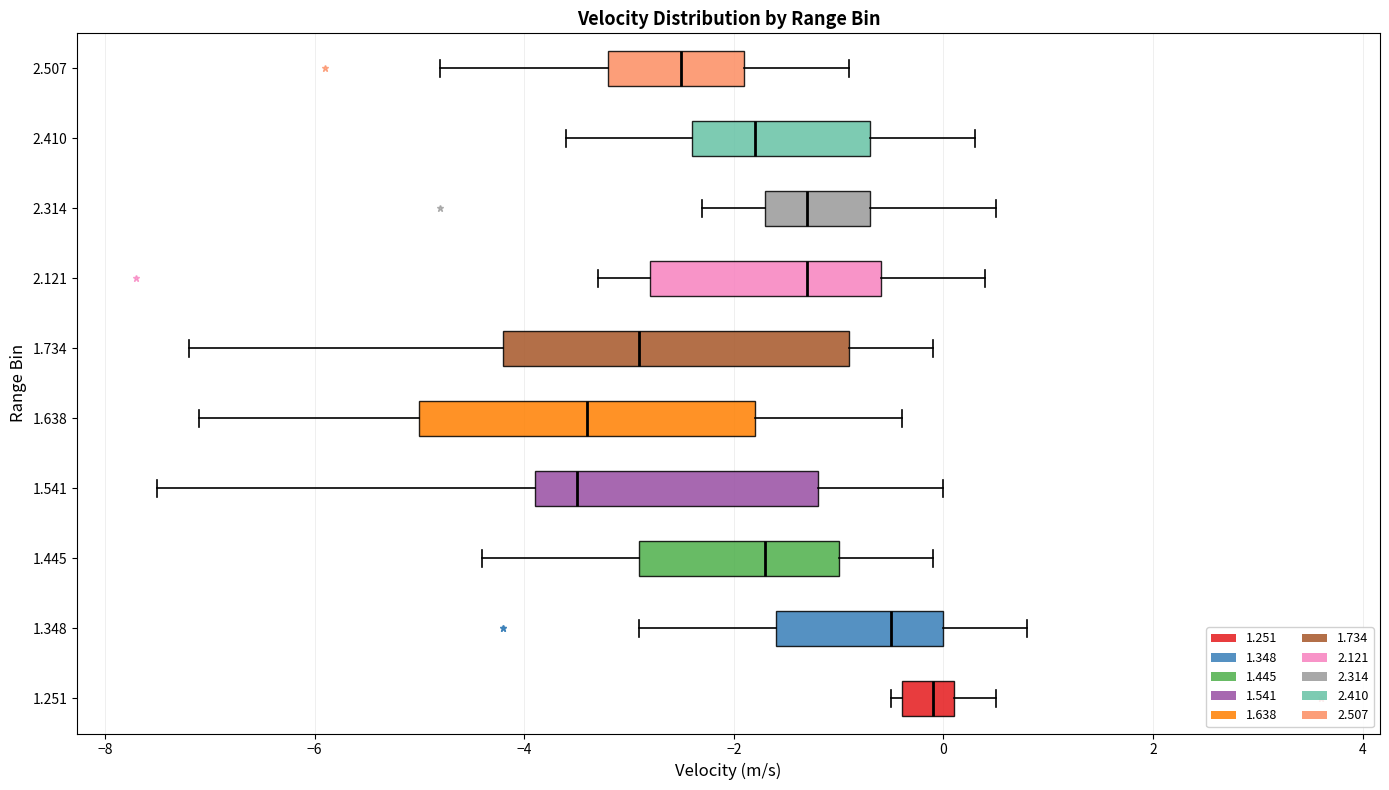

Reading bottom to top, transcribe this box plot: for each box, give where its median line is, the range the box spans, and where its two whiskers end, as read against the x-axis. The values are not printed on the chart, so give them approximately, as read against the axis.

1.251: median 0.0, box -0.4 to 0.2, whiskers -0.4 (just left of the box's left edge) to 0.6
1.348: median -0.4, box -1.6 to 0.0, whiskers -2.8 to 0.8
1.445: median -1.6, box -2.8 to -1.0, whiskers -4.4 to 0.0
1.541: median -3.4, box -3.8 to -1.2, whiskers -7.4 to 0.0
1.638: median -3.4, box -5.0 to -1.8, whiskers -7.0 to -0.4
1.734: median -2.8, box -4.2 to -0.8, whiskers -7.2 to 0.0
2.121: median -1.2, box -2.8 to -0.6, whiskers -3.2 to 0.4
2.314: median -1.2, box -1.6 to -0.6, whiskers -2.2 to 0.6
2.410: median -1.8, box -2.4 to -0.6, whiskers -3.6 to 0.4
2.507: median -2.4, box -3.2 to -1.8, whiskers -4.8 to -0.8